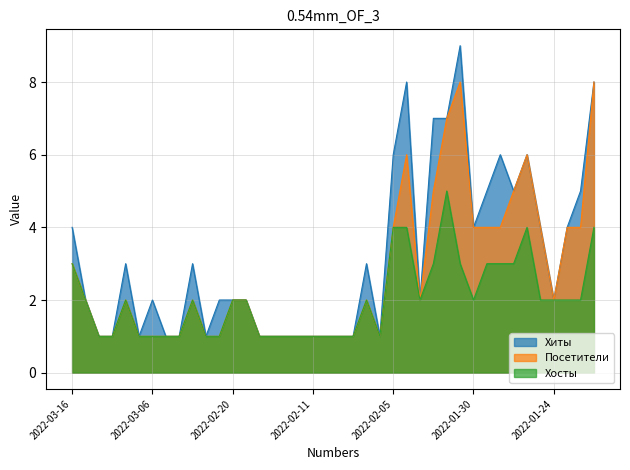

At which label does Посетители reach its minimum?

2022-03-14